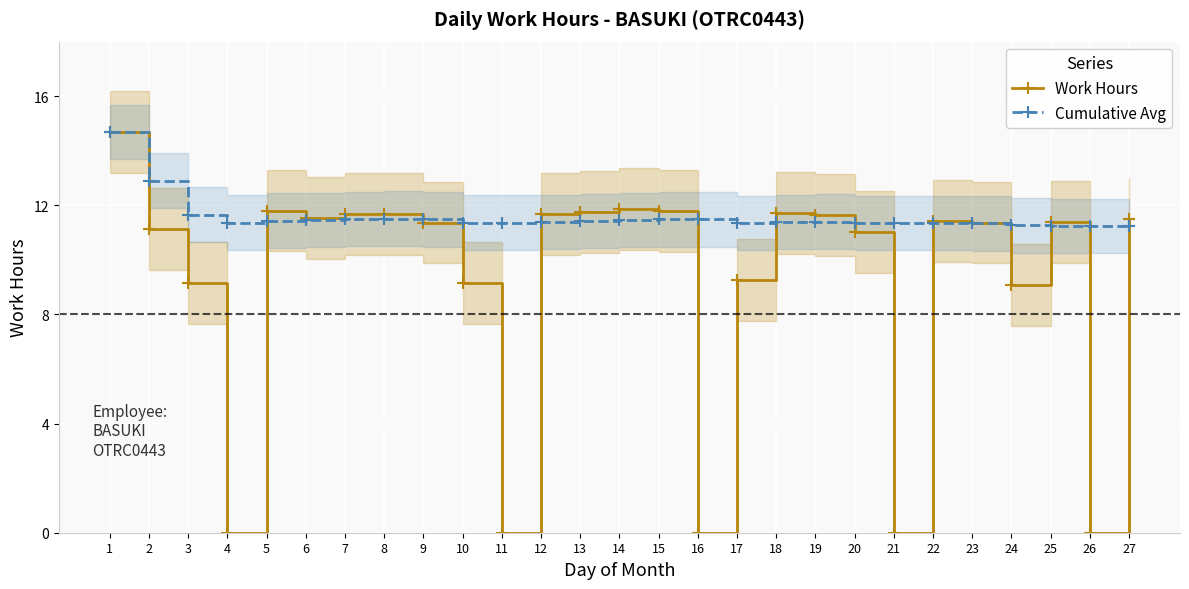

At which category does Work Hours reach its first local peak?

5